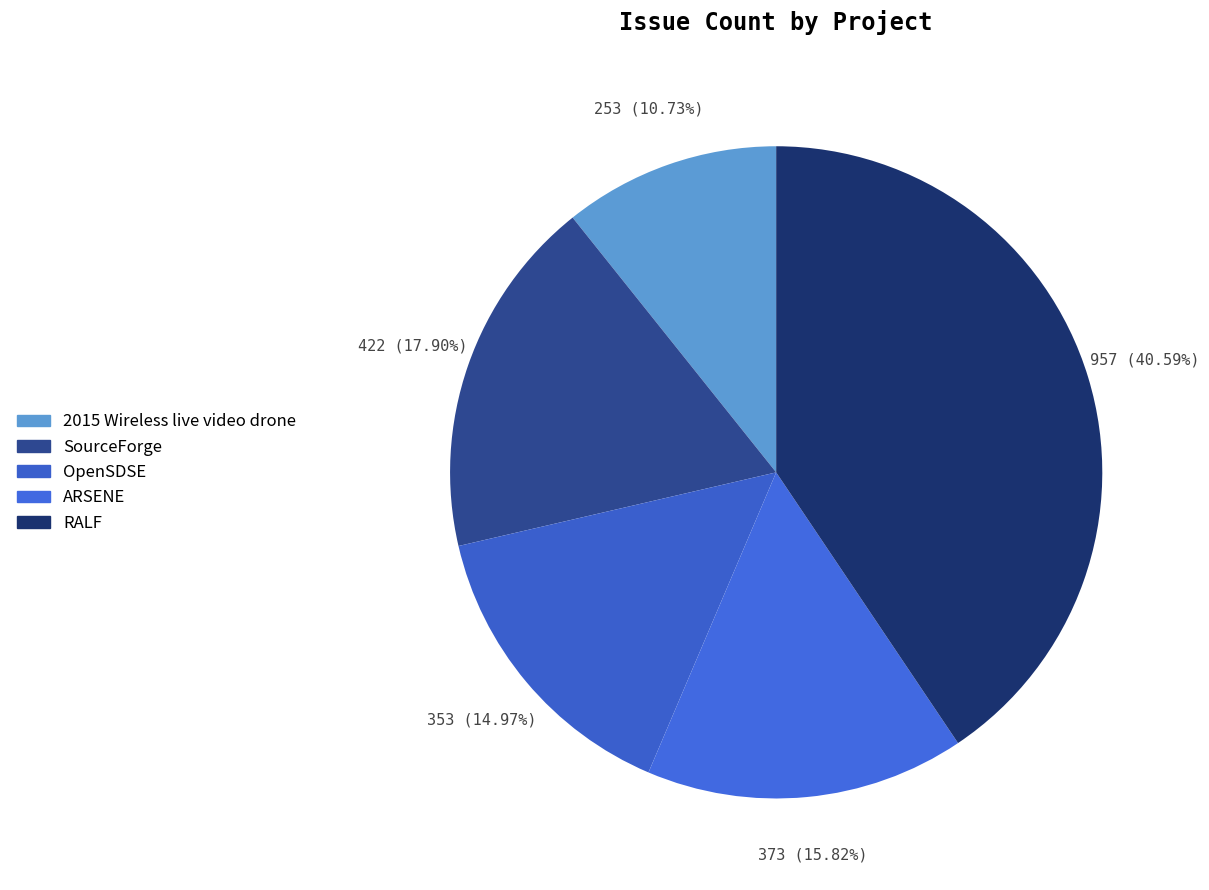

What is the change in value from OpenSDSE to ARSENE?

+20